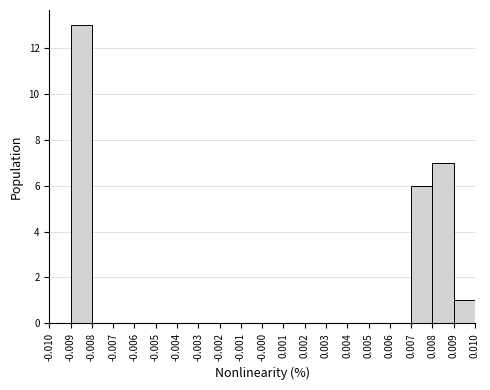

Reading left to right, list every bar in this chart as the range it spans on the x-axis followed by its height. The values are not printed on the chart, so give them approximately, as read against the axis.

-0.010 to -0.009: 0
-0.009 to -0.008: 13
-0.008 to -0.007: 0
-0.007 to -0.006: 0
-0.006 to -0.005: 0
-0.005 to -0.004: 0
-0.004 to -0.003: 0
-0.003 to -0.002: 0
-0.002 to -0.001: 0
-0.001 to -0.000: 0
-0.000 to 0.001: 0
0.001 to 0.002: 0
0.002 to 0.003: 0
0.003 to 0.004: 0
0.004 to 0.005: 0
0.005 to 0.006: 0
0.006 to 0.007: 0
0.007 to 0.008: 6
0.008 to 0.009: 7
0.009 to 0.010: 1